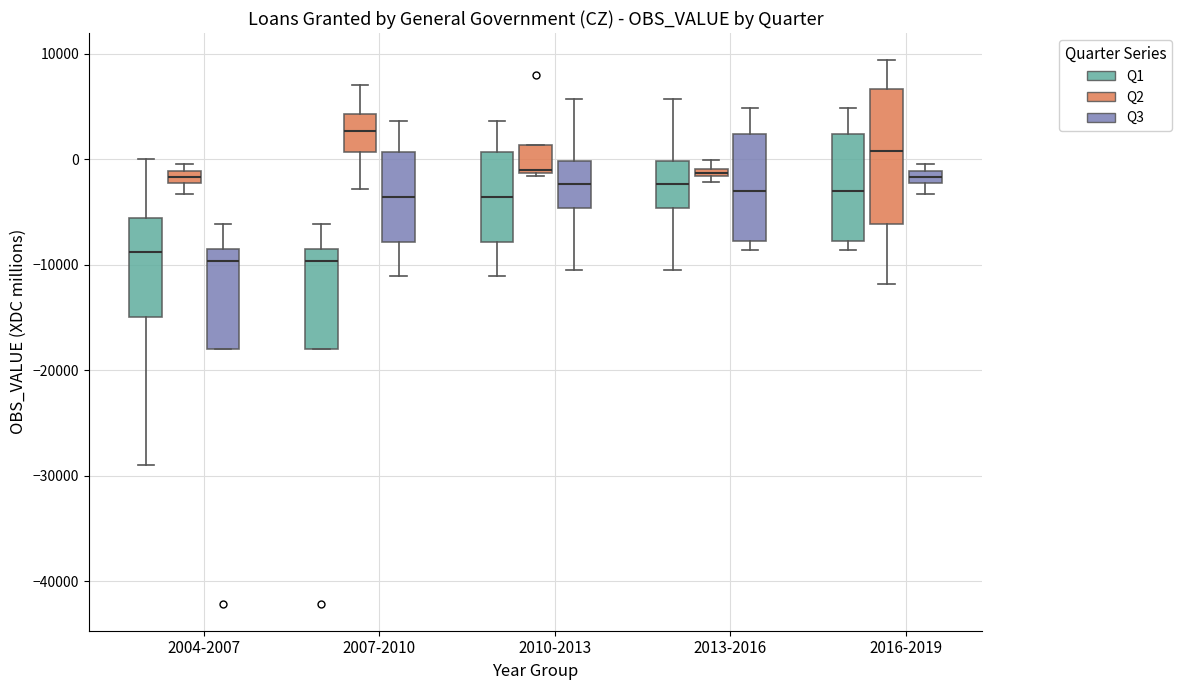

Which box is the tallest, from its lower edge to its upper edge?

2016-2019 (Q2)